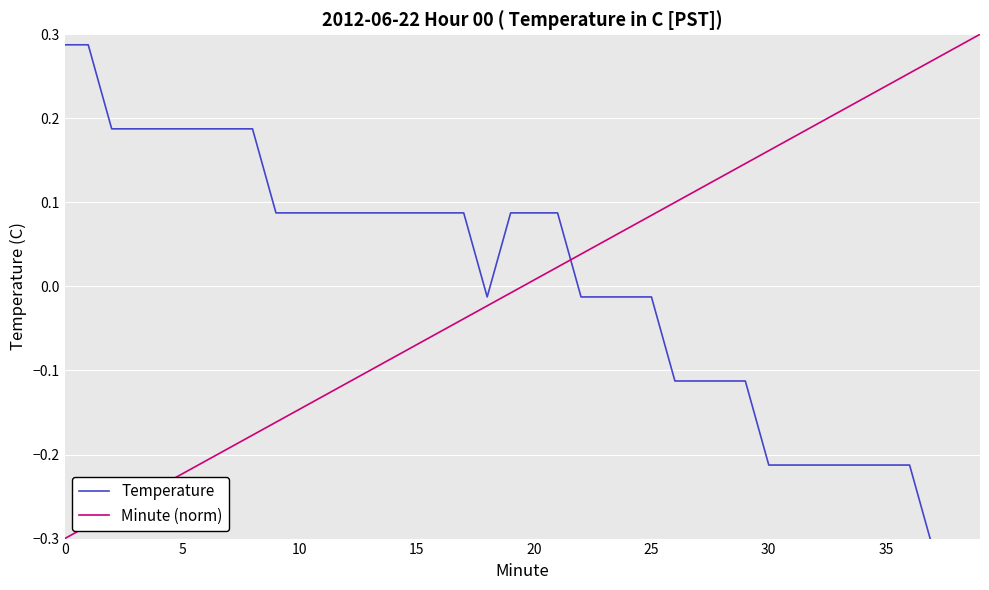

The value of Temperature at 17 is 0.0. True or false?

False